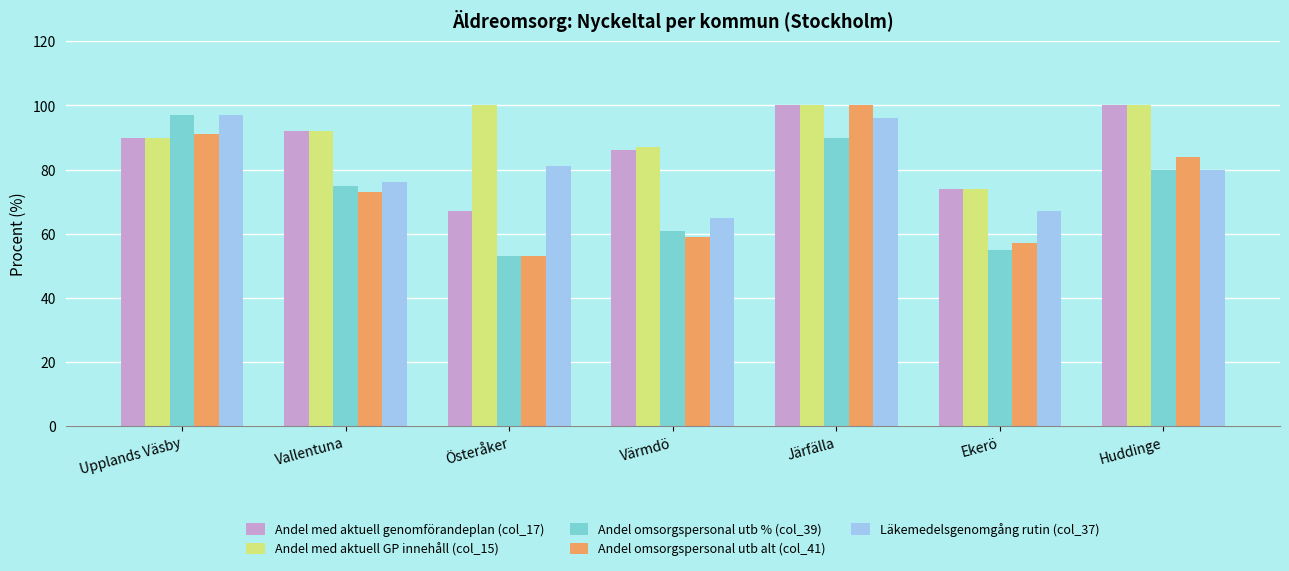

At how many categories does at least one series exceed 83?

6